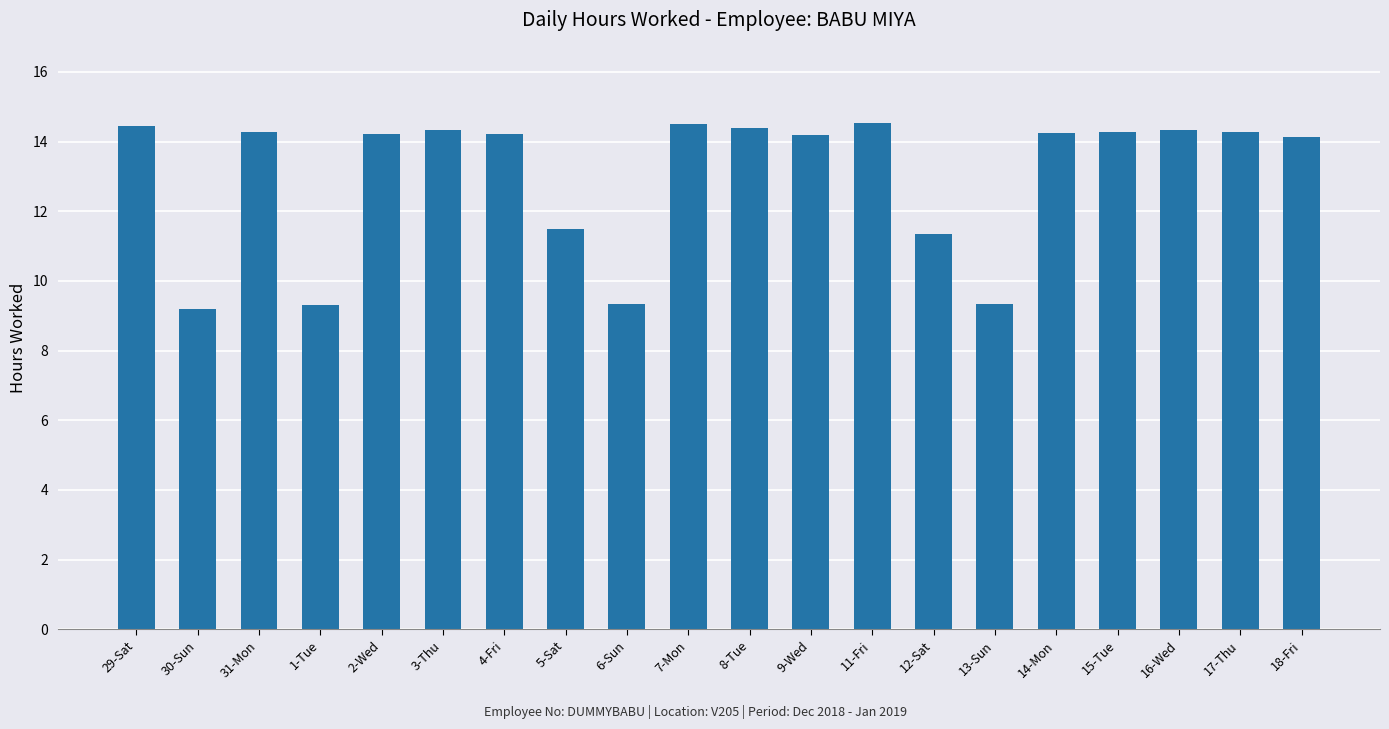

The value at 29-Sat is 19.2. True or false?

False